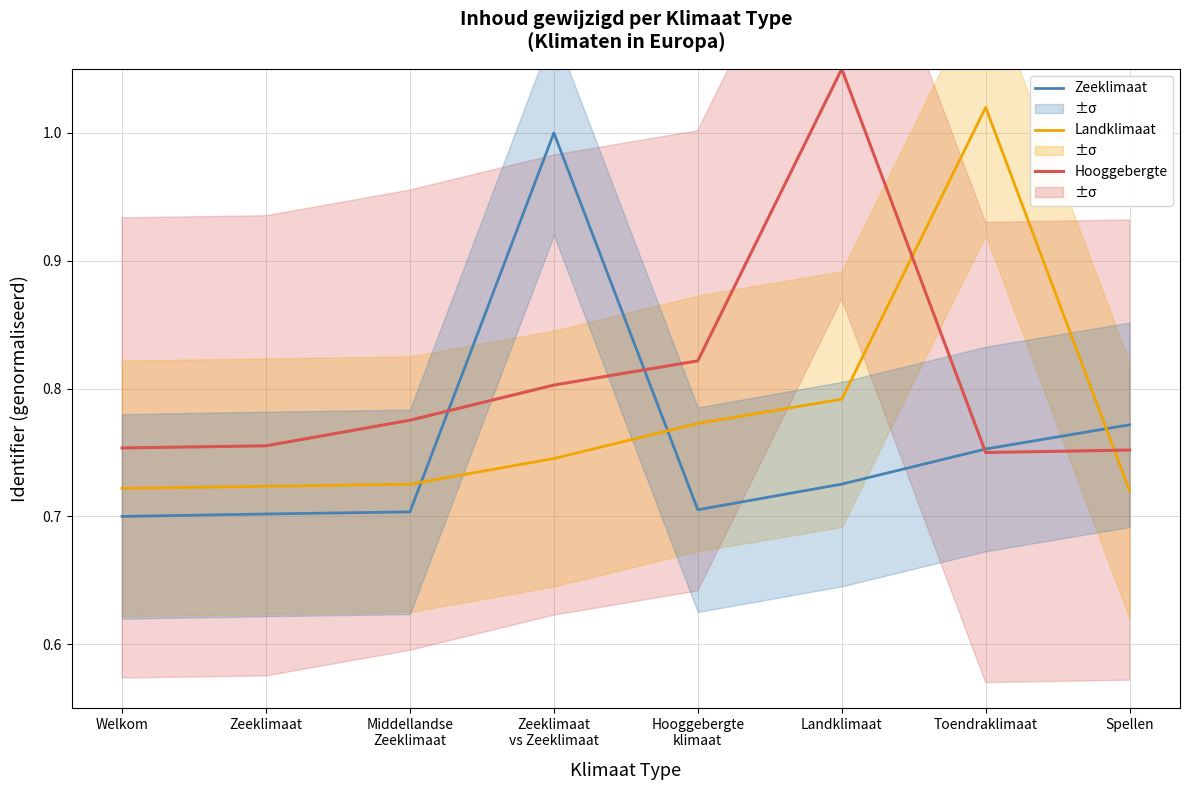

At Toendraklimaat, list the series in order from largest to smallest.

Landklimaat, Zeeklimaat, Hooggebergte